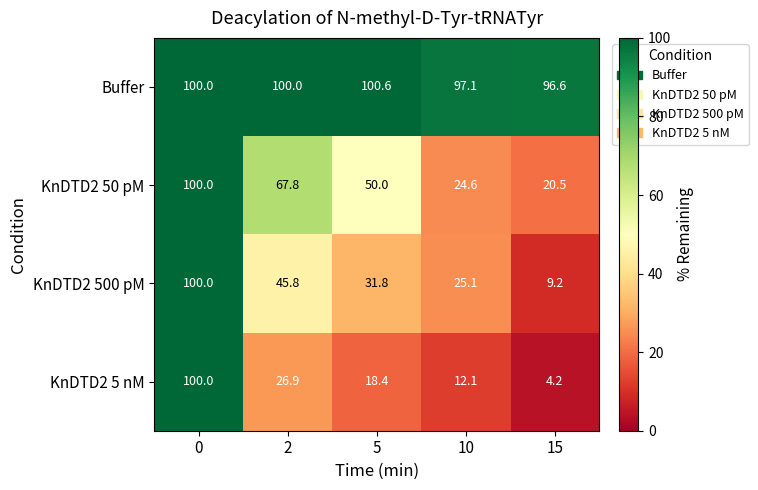

What is the total value across all series at 2?

240.5